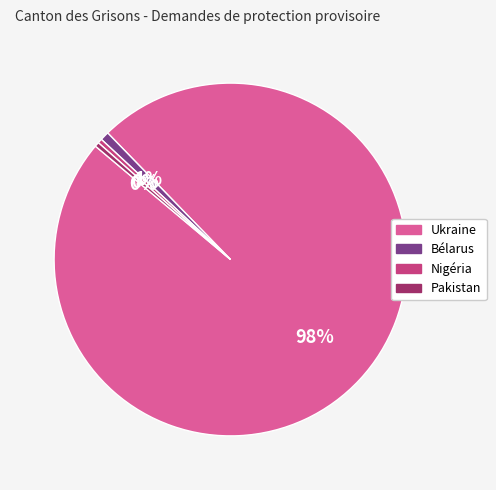

Which slice is the largest?

Ukraine